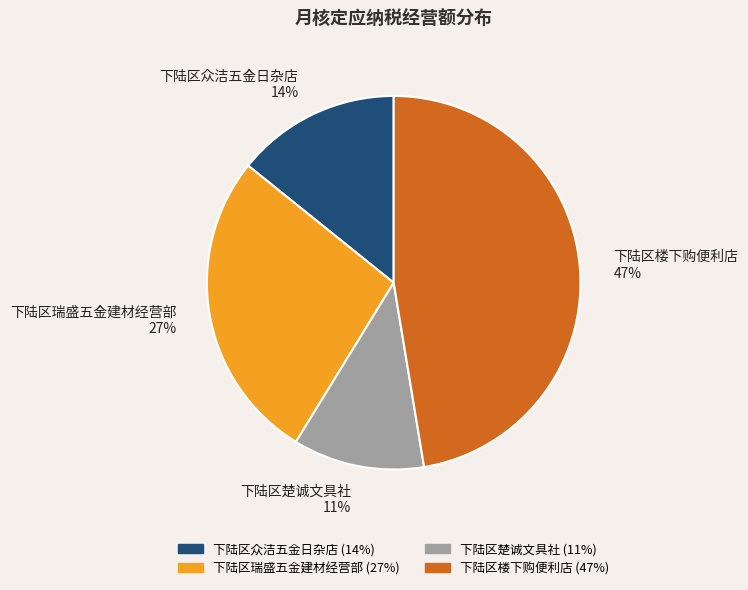

To the nearest percent, what portion does 下陆区楚诚文具社 represent?

11%